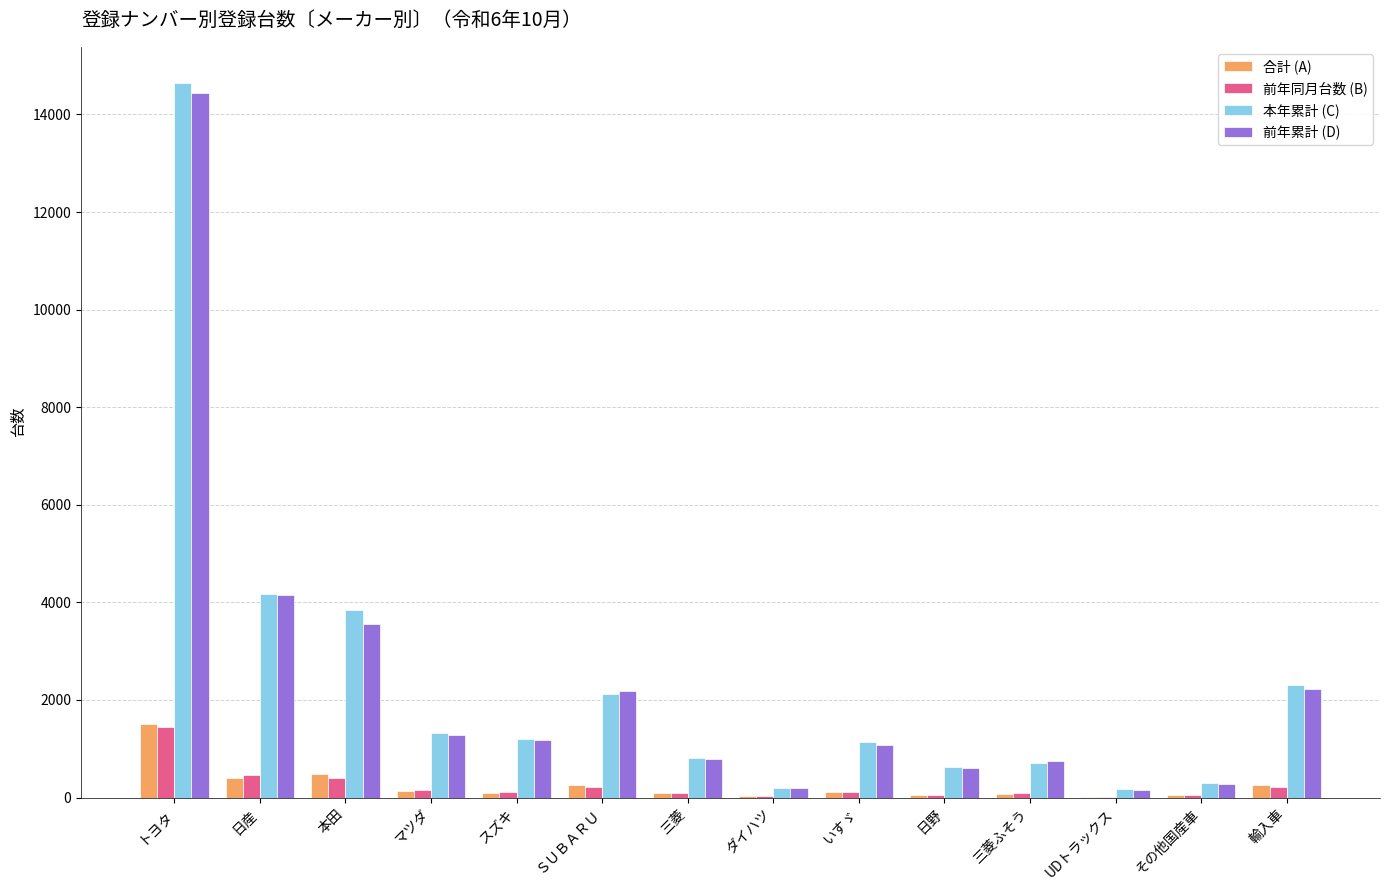

What are all the series names shown in the legend?

合計 (A), 前年同月台数 (B), 本年累計 (C), 前年累計 (D)